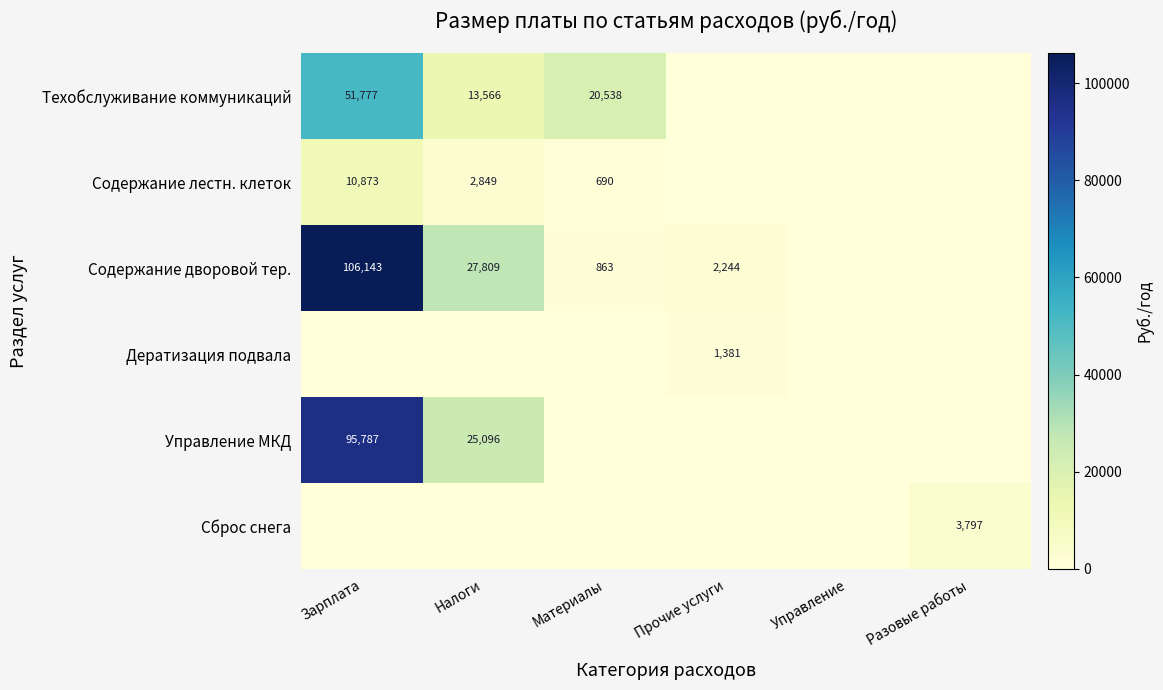

True or false: Содержание лестн. клеток has a value of 7164 at Зарплата.

False